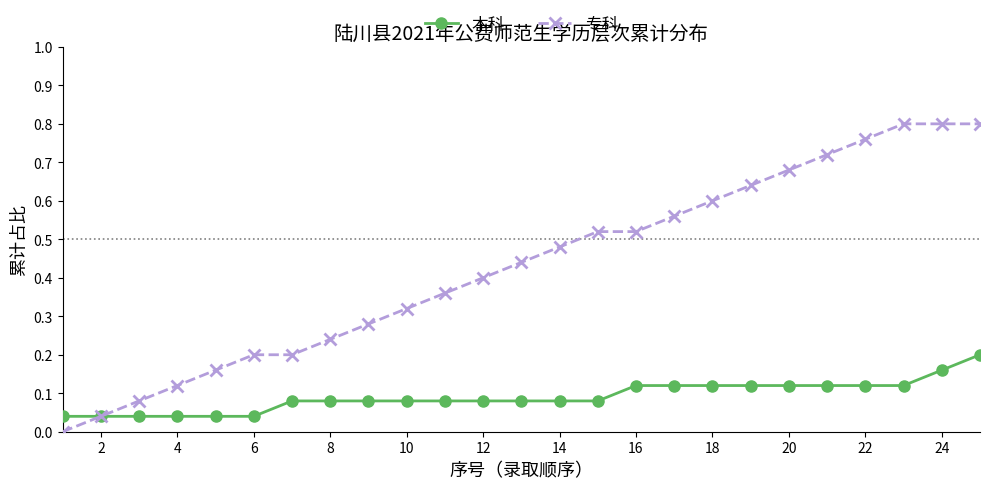

Rank the series by their average value, from highest to lowest.

专科, 本科